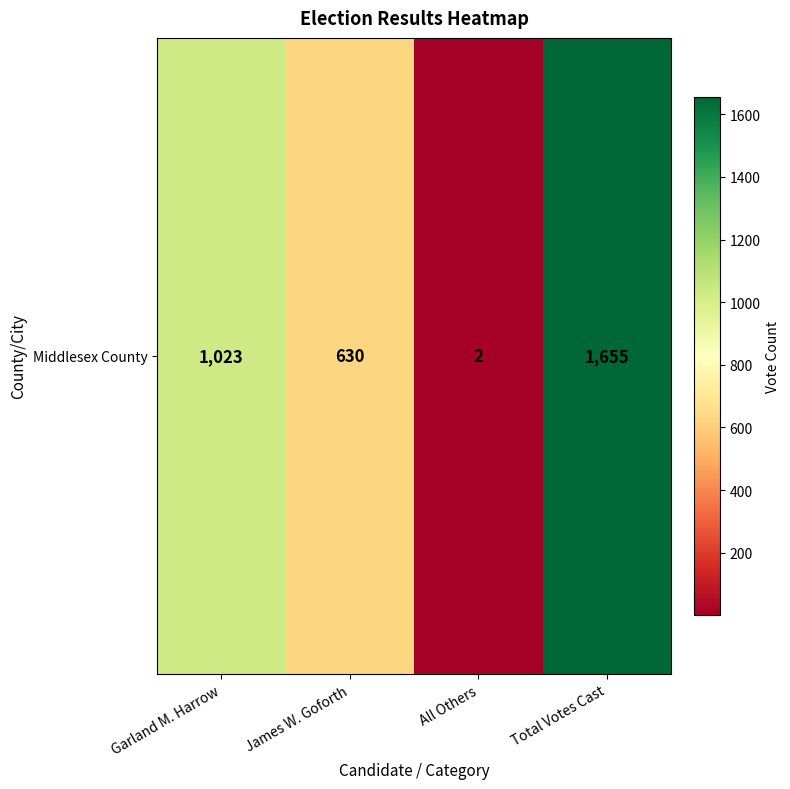

How many values exceed 1023?

1